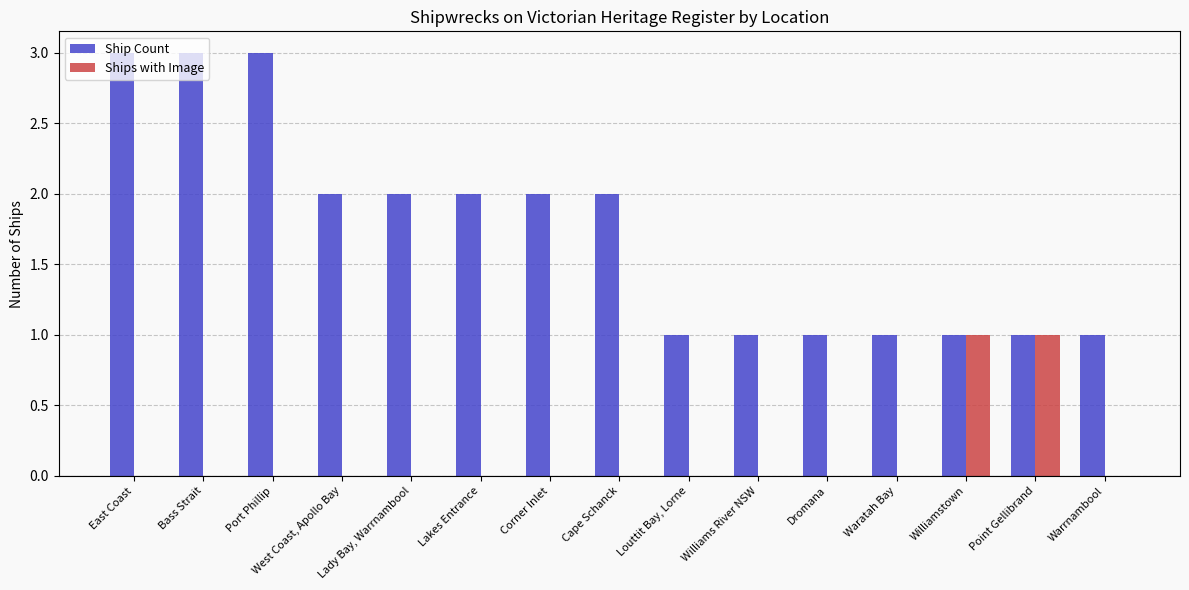

Count the number of categories in the chart.

15